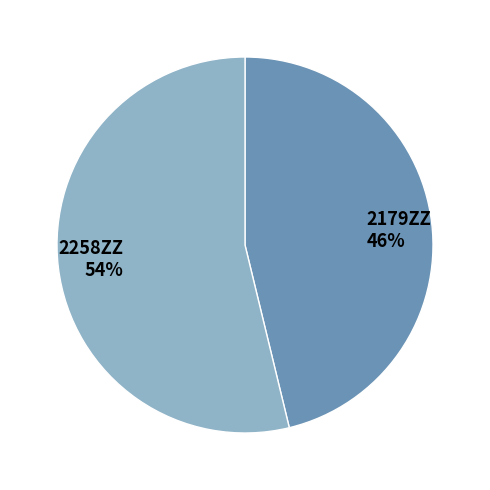

Does any single category account for the majority?

Yes